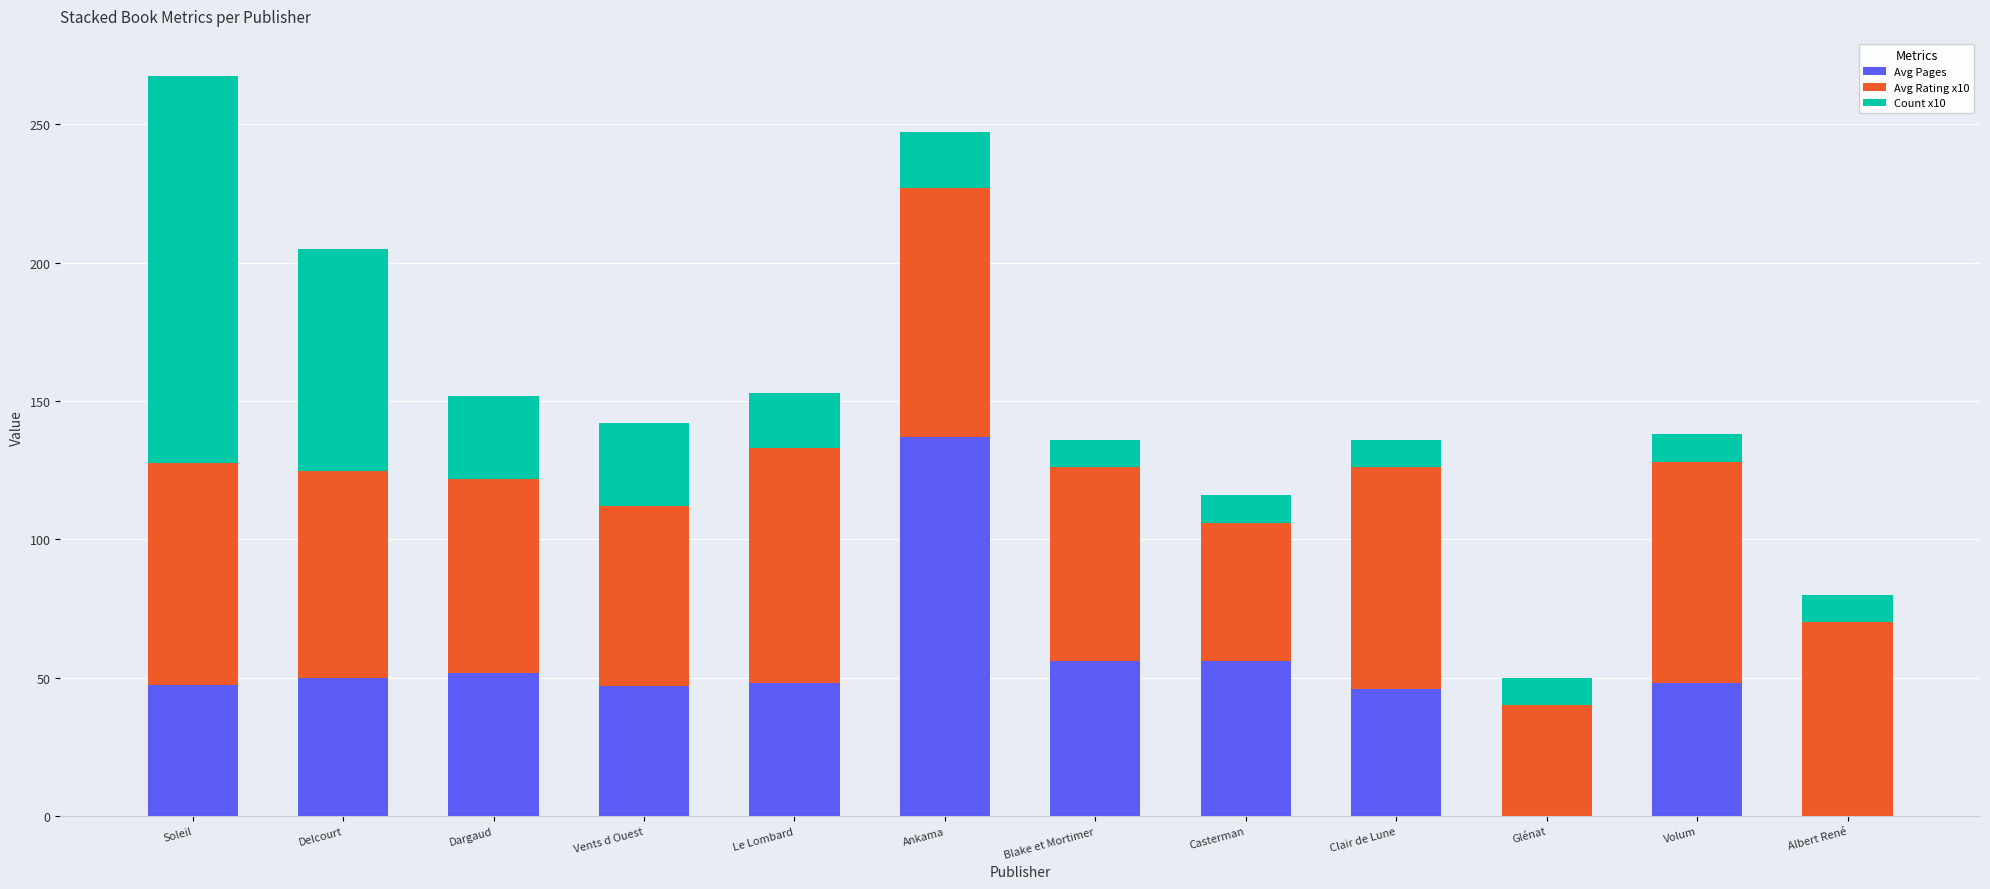

Are the bars horizontal?

No